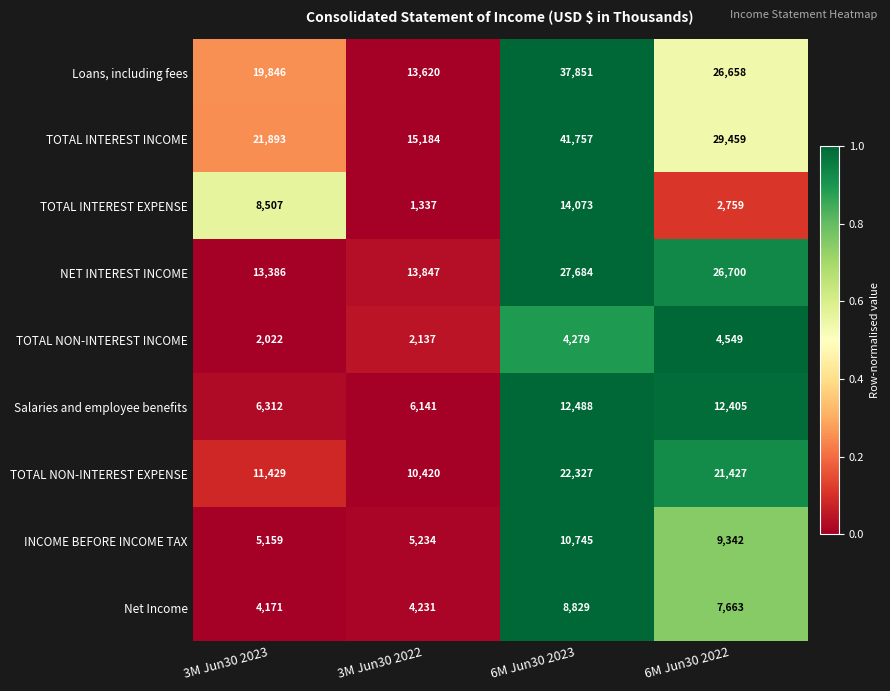

Is it true that TOTAL NON-INTEREST INCOME equals 4549 at 6M Jun30 2022?

True